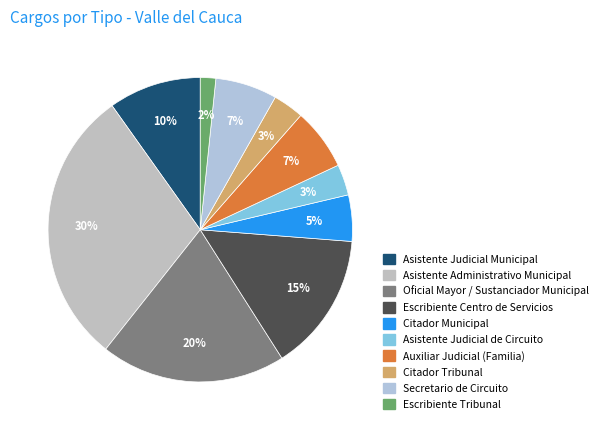

How many segments does this pie chart have?

10